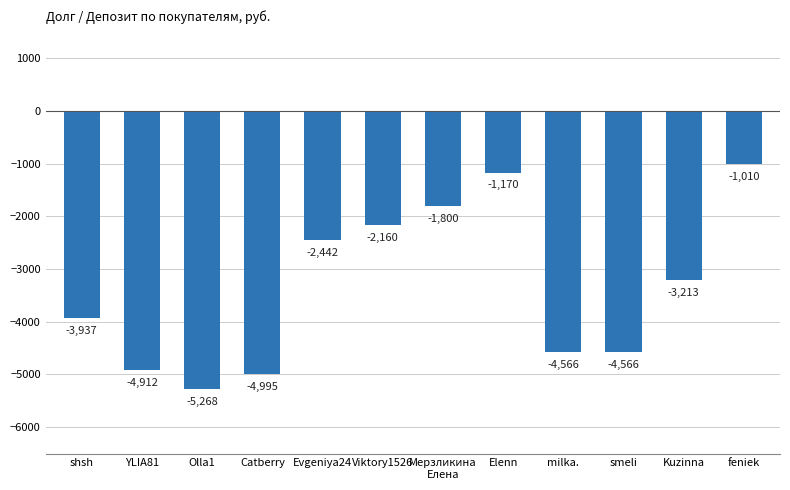

Which category has the highest value across all series?

feniek